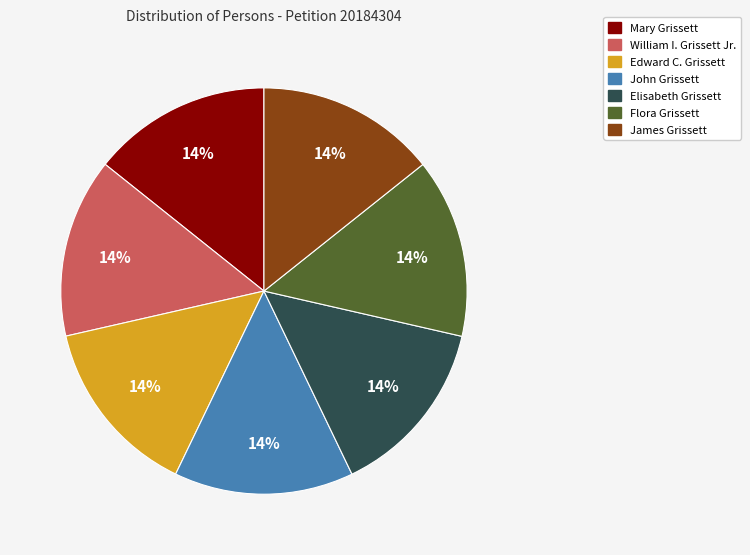

Is Edward C. Grissett the majority of the pie?

No